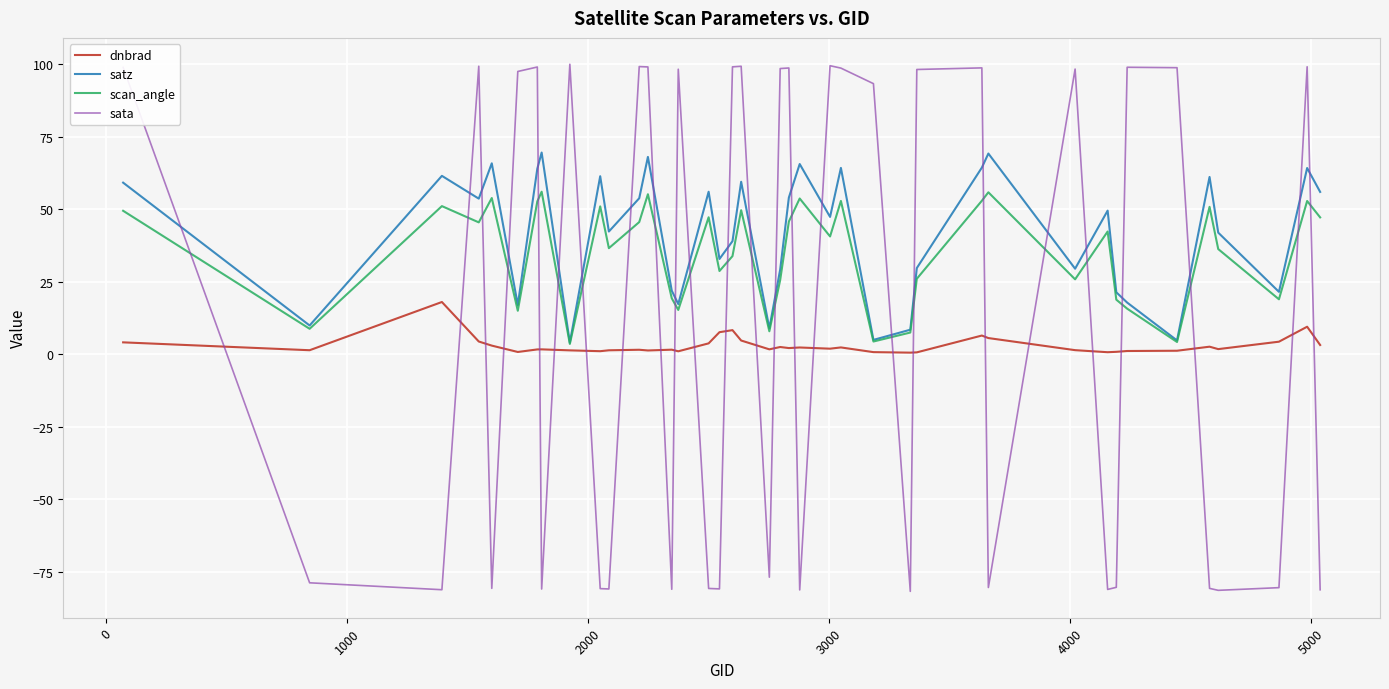

What is the greatest value displayed?

99.9